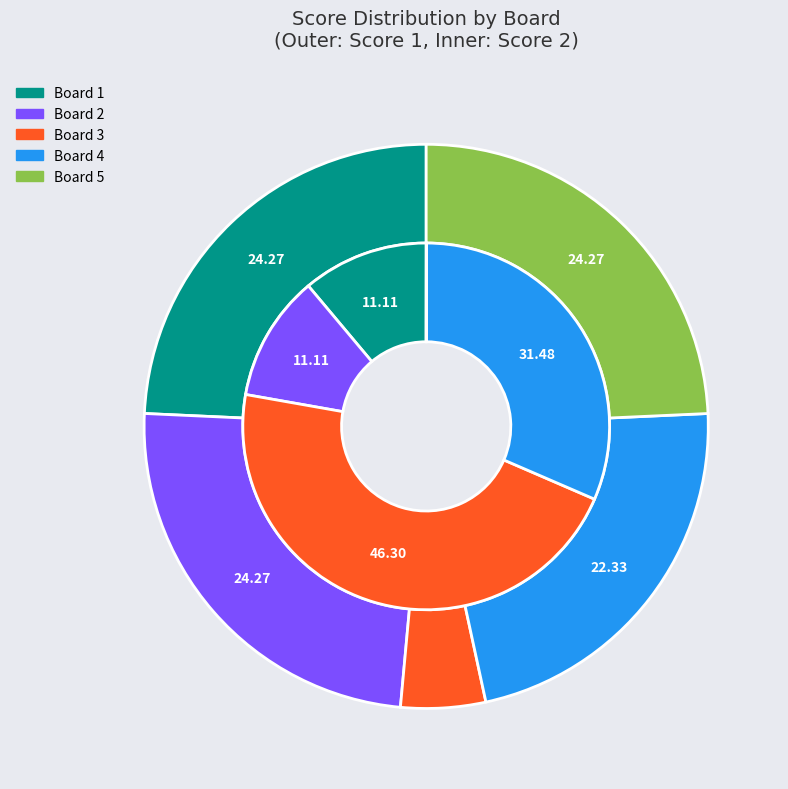

What percentage is the Board 4 slice, to the nearest percent?

31%